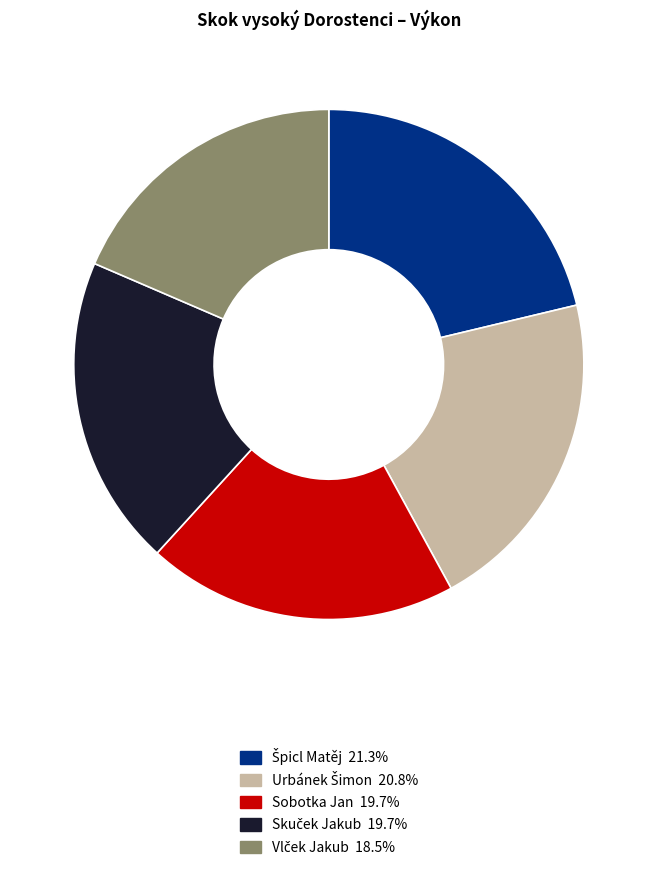

Does Sobotka Jan account for over 50% of the chart?

No